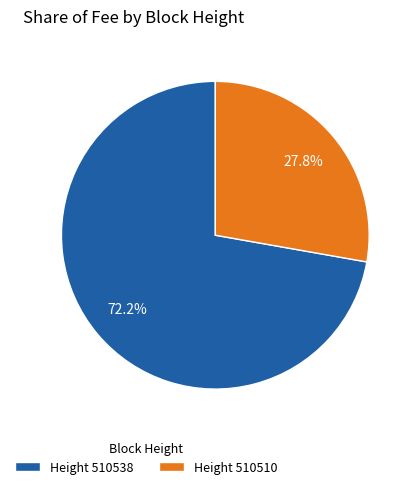

To the nearest percent, what is the difference between the largest and smallest slice percentages?

44%